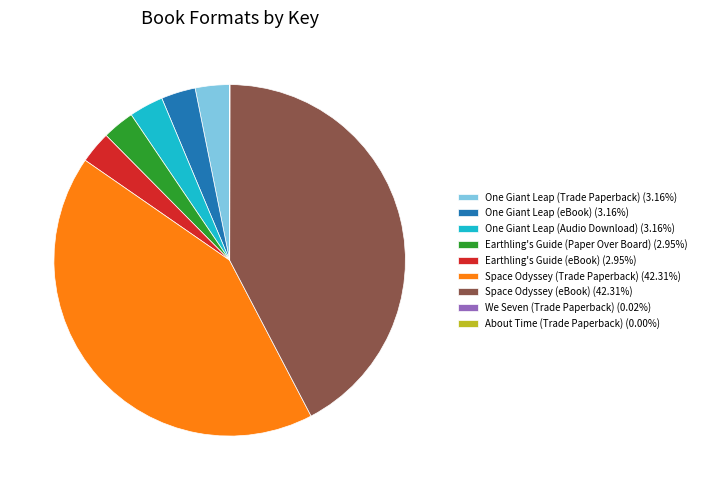

What is the ratio of the value at Space Odyssey (Trade Paperback) (42.31%) to the value at Earthling's Guide (Paper Over Board) (2.95%)?

14.4